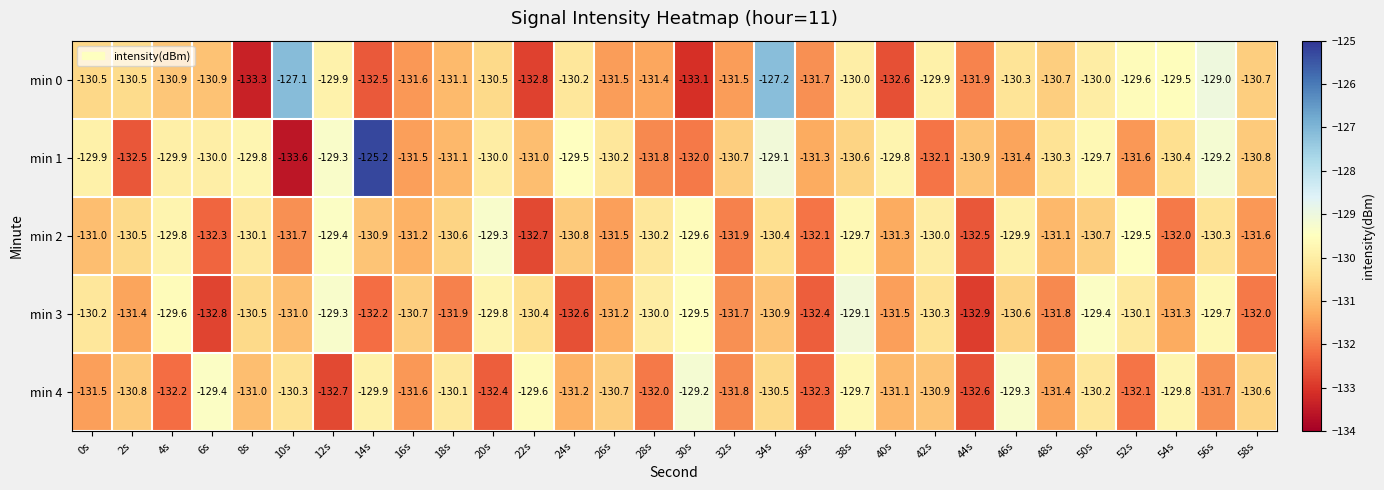

What is the total value across all series at 52s?

-652.9